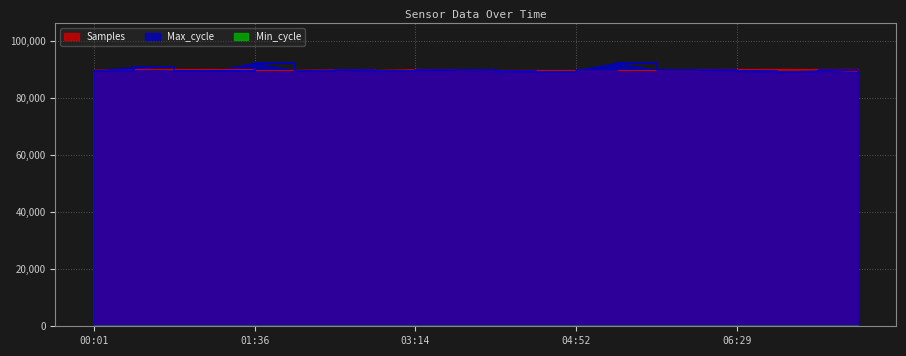

Where do Max_cycle and Samples first cross each other?

00:01 and 00:25